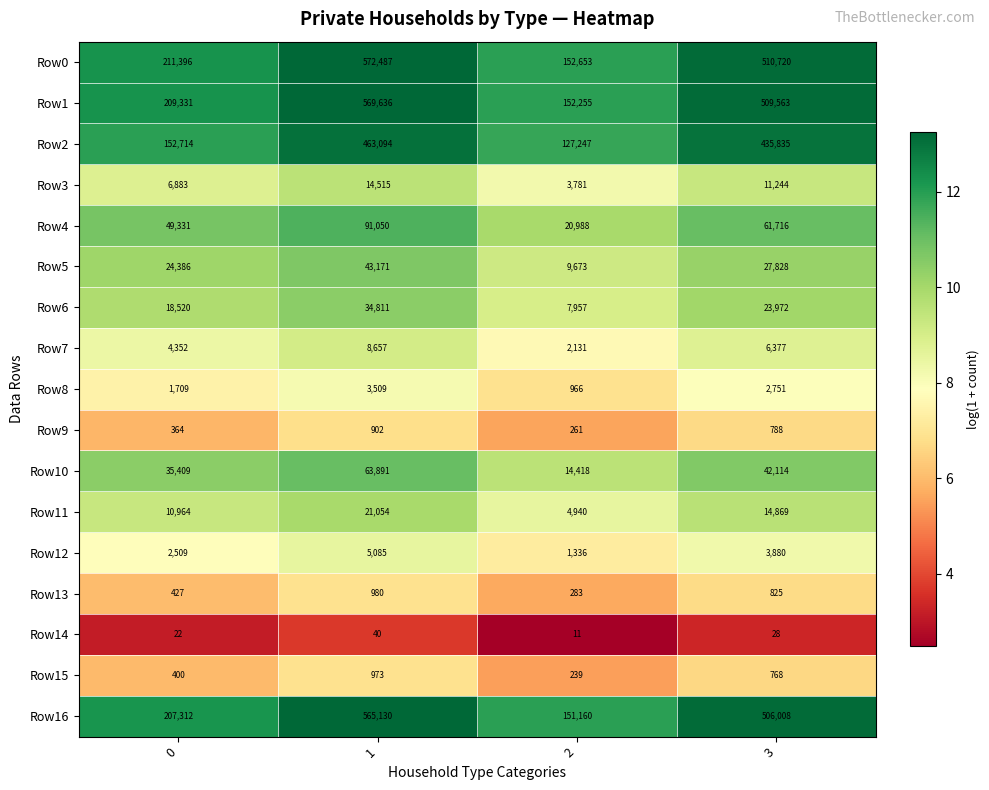

Which series changed the most between 2 and 3?

Row0